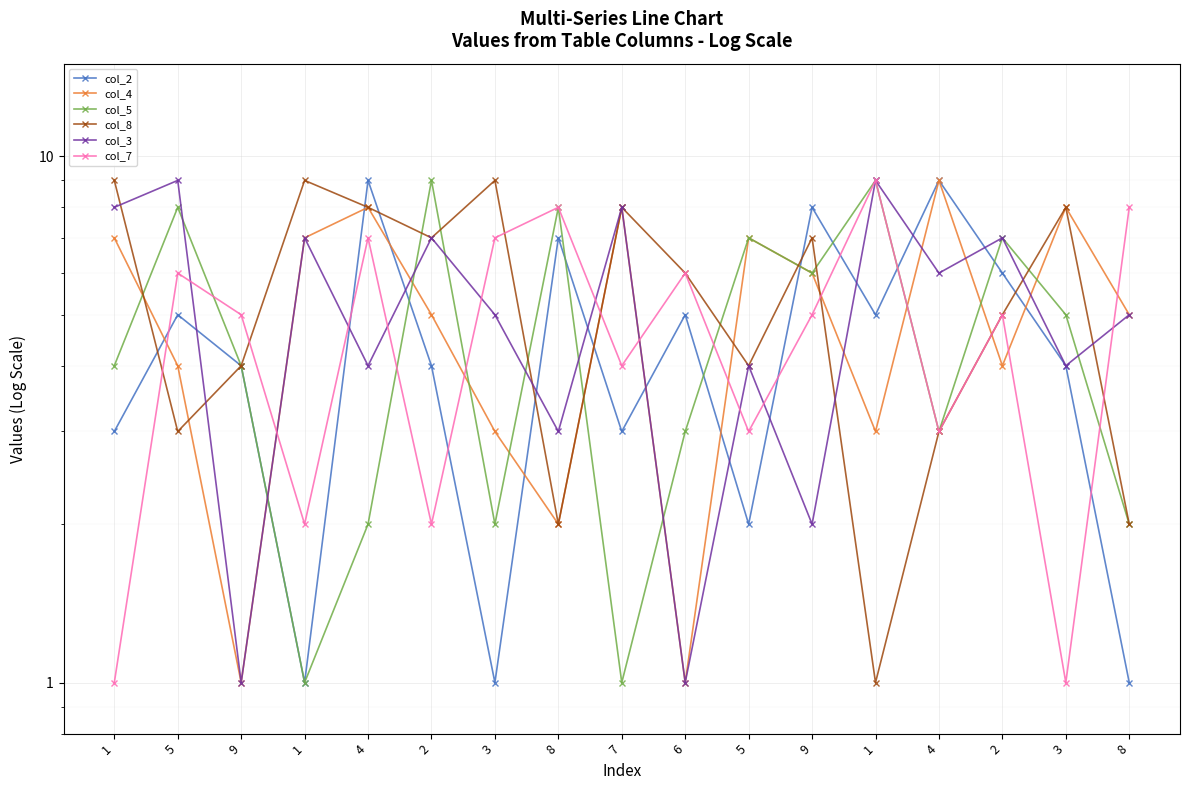

What is the greatest value displayed?

9